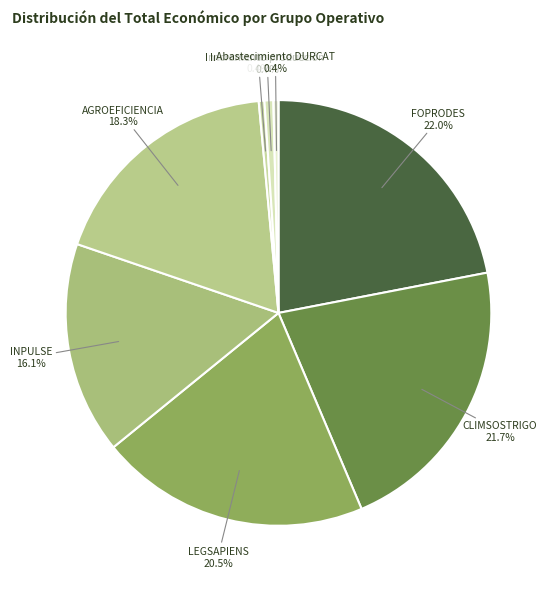

How much of the chart is everything except FOPRODES?

78.0%